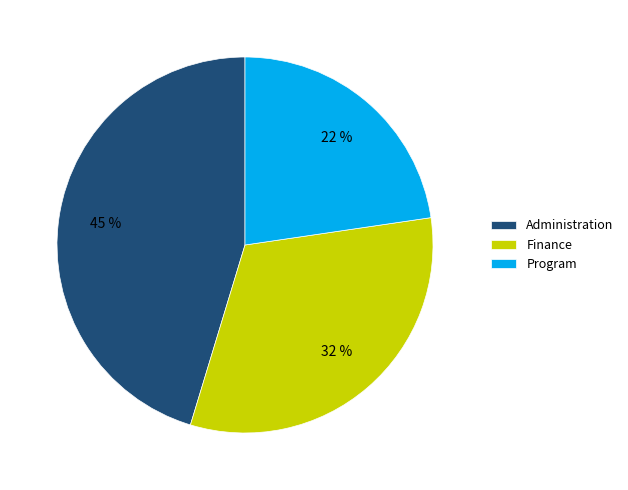

What is the ratio of the value at Program to the value at Administration?

0.5